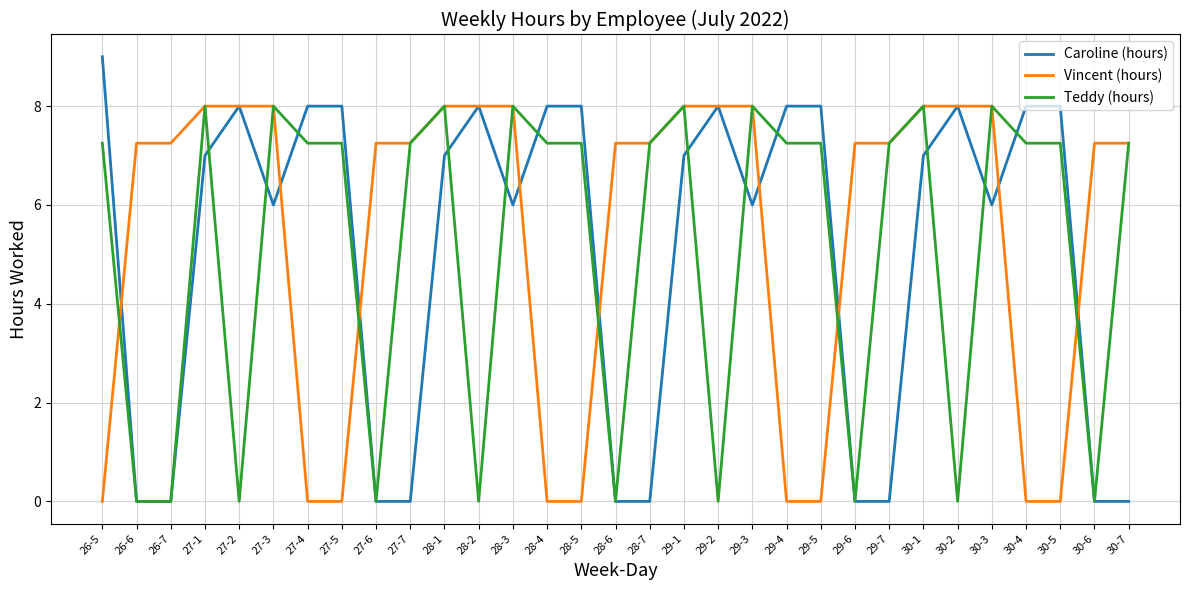

What is the greatest value displayed?

9.0